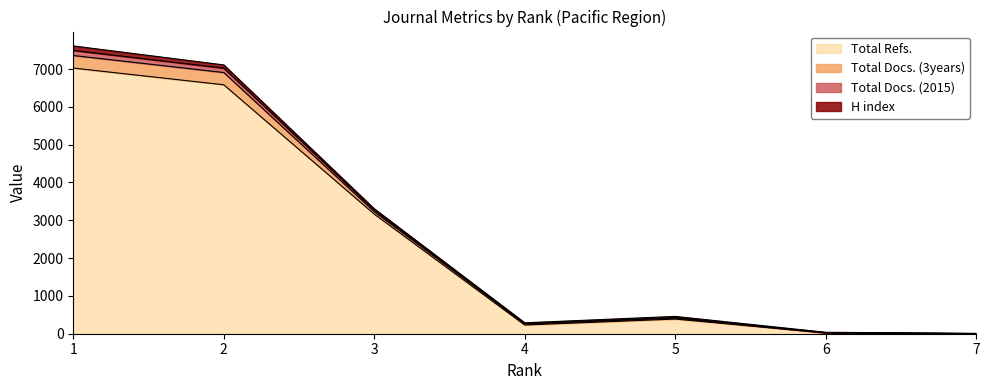

What is the greatest value displayed?

7611